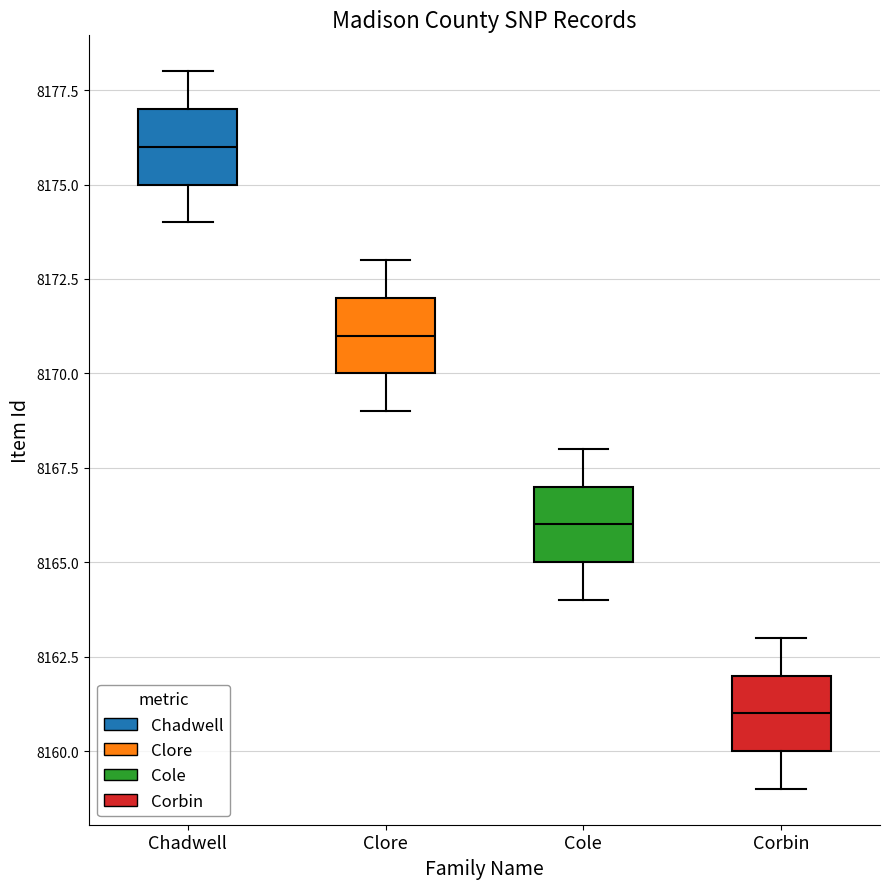

Where does the lower whisker of the box for Corbin end on the y-axis? The values are not printed on the chart, so give them approximately, as read against the axis.

8159